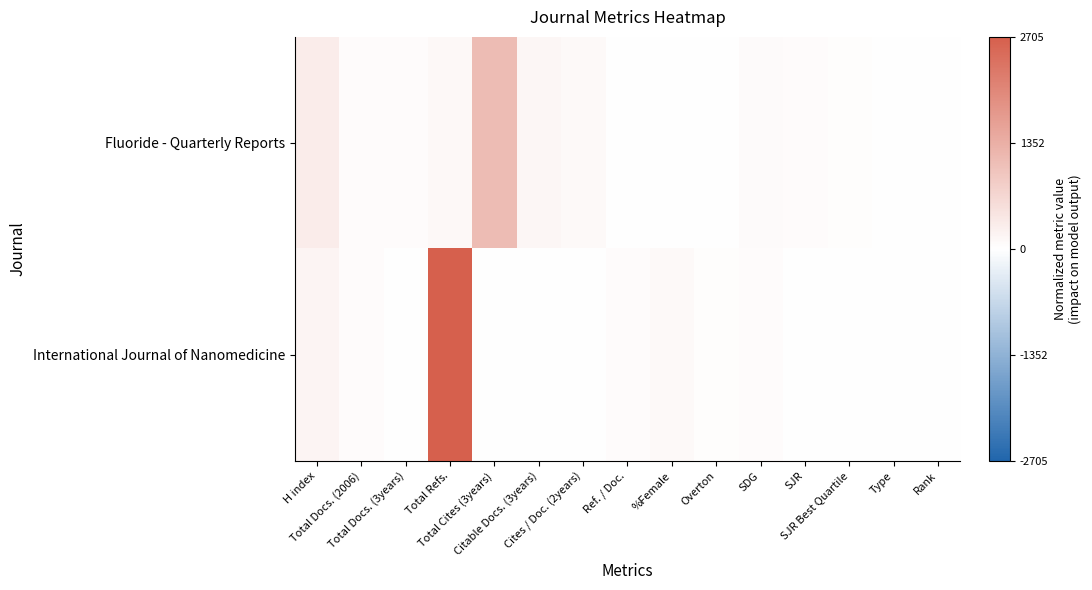

Between Total Cites (3years) and Cites / Doc. (2years), which series saw the biggest shift?

Fluoride - Quarterly Reports